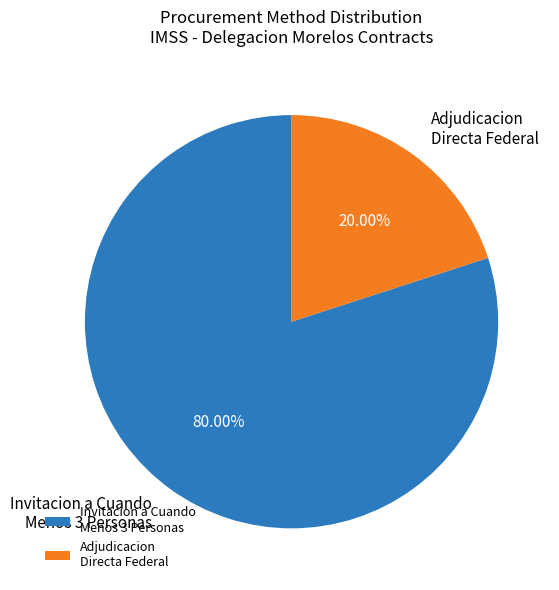

Which has a higher value, Invitacion a Cuando Menos 3 Personas or Adjudicacion Directa Federal?

Invitacion a Cuando Menos 3 Personas